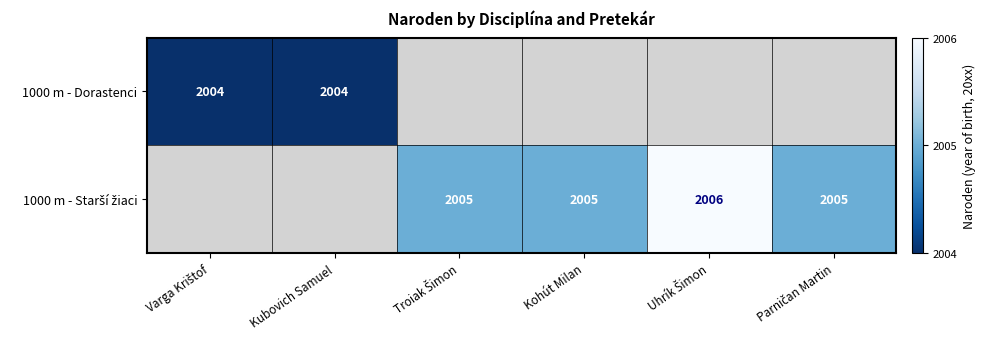

Is it true that 1000 m - Dorastenci equals 2958 at Kubovich Samuel?

False